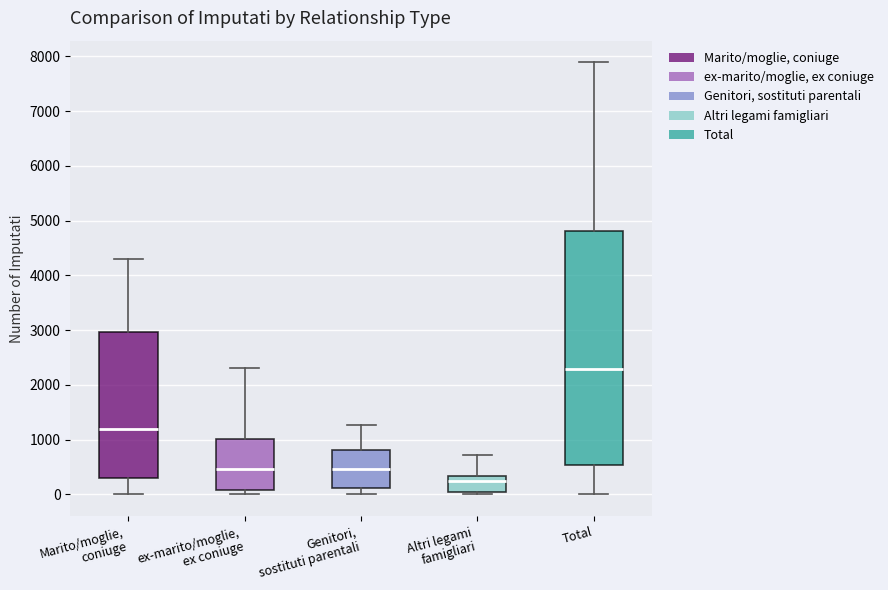

Reading left to right, transcribe this box plot: for each box, give where its median line is, the range the box spans, and where its two whiskers end, as read against the y-axis. The values are not printed on the chart, so give them approximately, as read against the axis.

Marito/moglie, coniuge: median 1200, box 300 to 3000, whiskers 0 to 4300
ex-marito/moglie, ex coniuge: median 500, box 100 to 1000, whiskers 0 to 2300
Genitori, sostituti parentali: median 500, box 100 to 800, whiskers 0 to 1300
Altri legami famigliari: median 200, box 0 to 300, whiskers 0 (just below the box's lower edge) to 700
Total: median 2300, box 500 to 4800, whiskers 0 to 7900